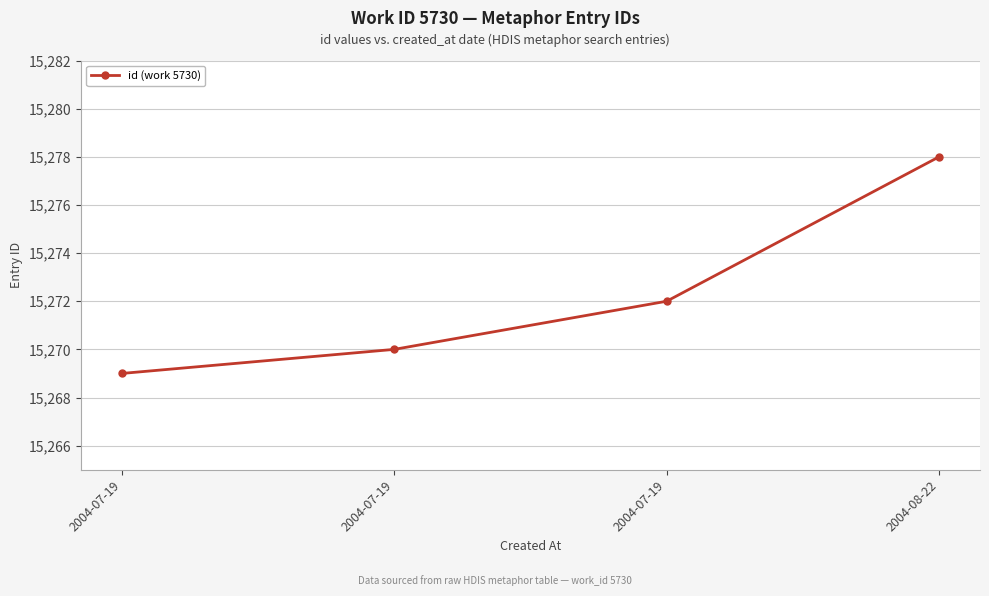

List the labels in order of value, smallest first.

2004-07-19, 2004-07-19, 2004-07-19, 2004-08-22